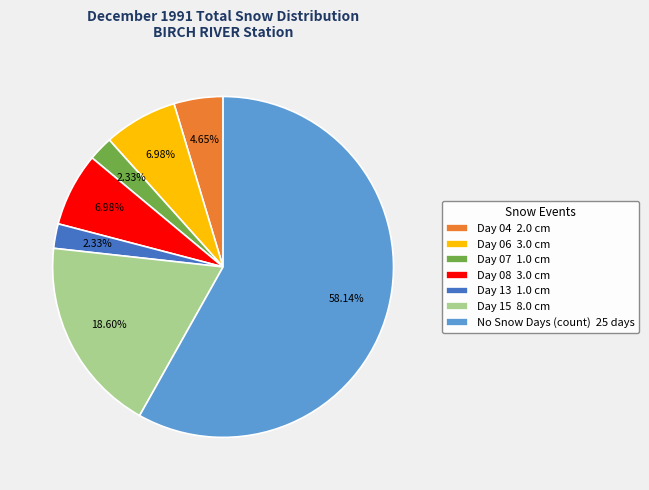

Combined, do No Snow Days (count) 25 days and Day 15 8.0 cm account for over 50%?

Yes